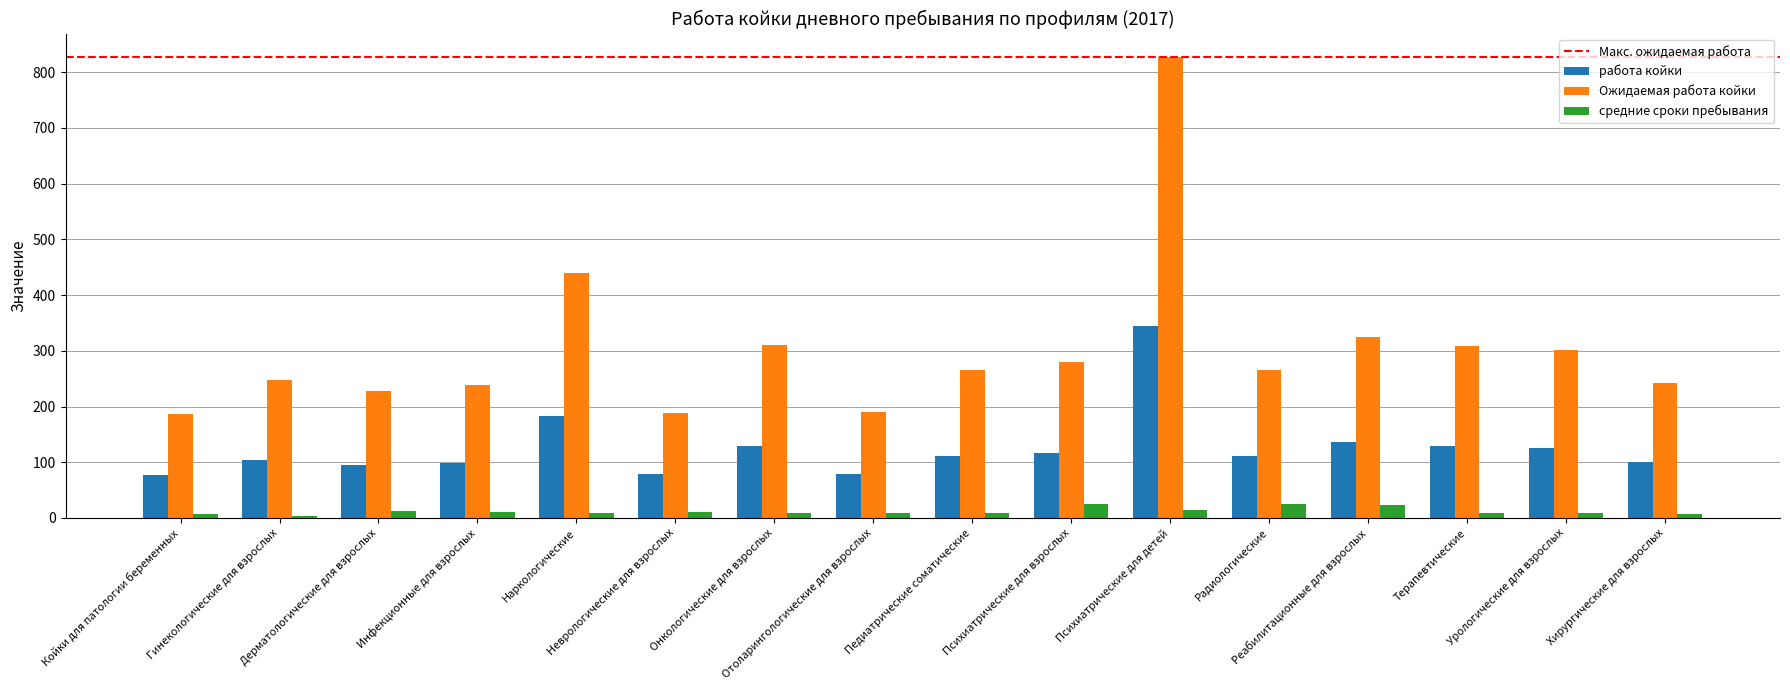

What is the label of the 16th bar from the left?

Хирургические для взрослых